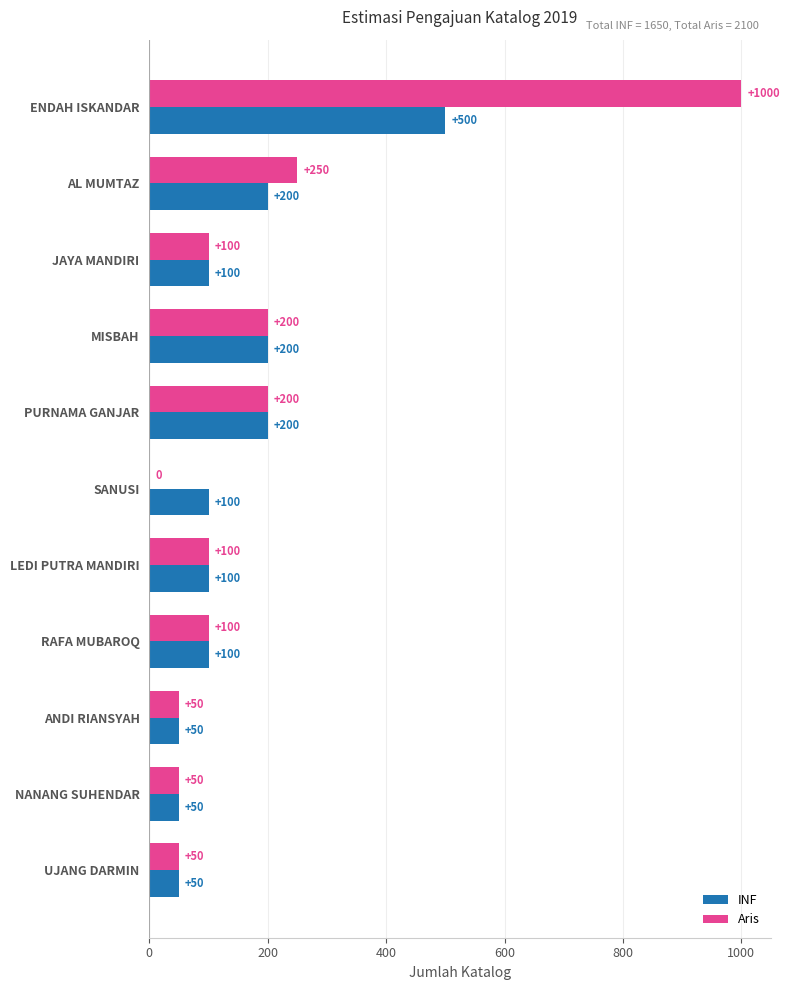

Which series has the widest spread of values?

Aris